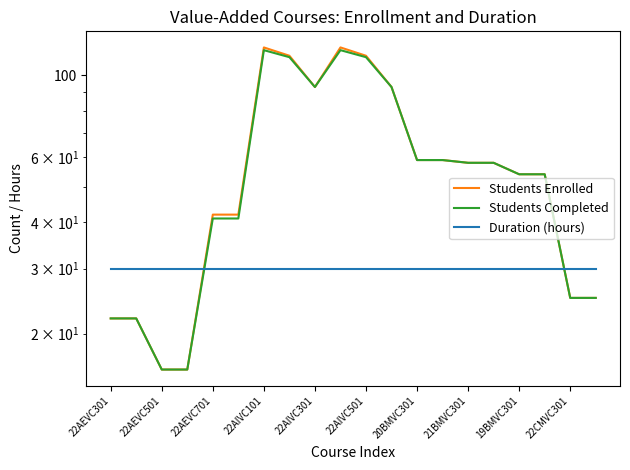

What is the approximate value of Students Completed at 22AIVC501?

112